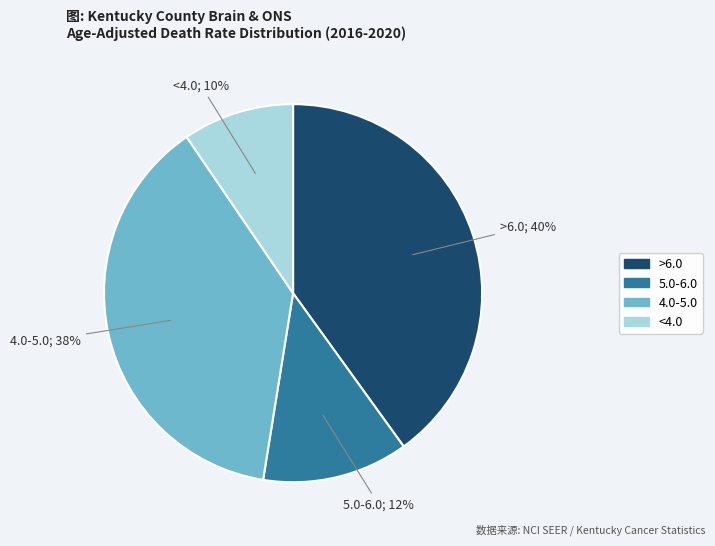

To the nearest percent, what is the average slice percentage?

25%